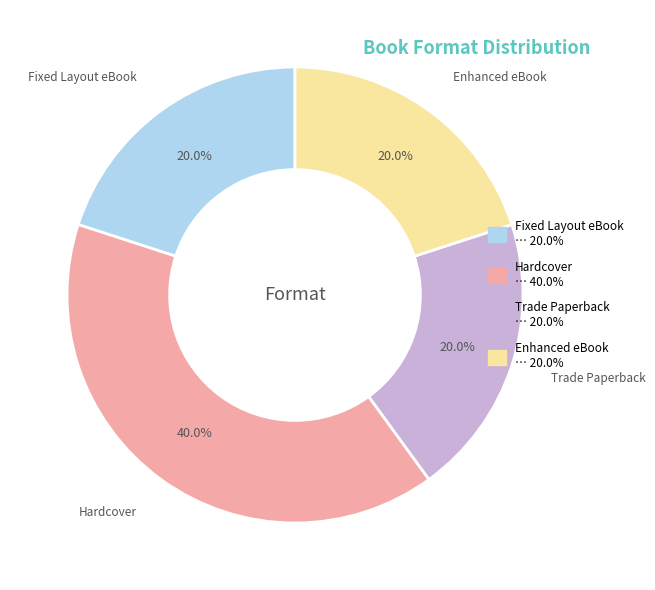

To the nearest percent, what portion does Fixed Layout eBook represent?

20%